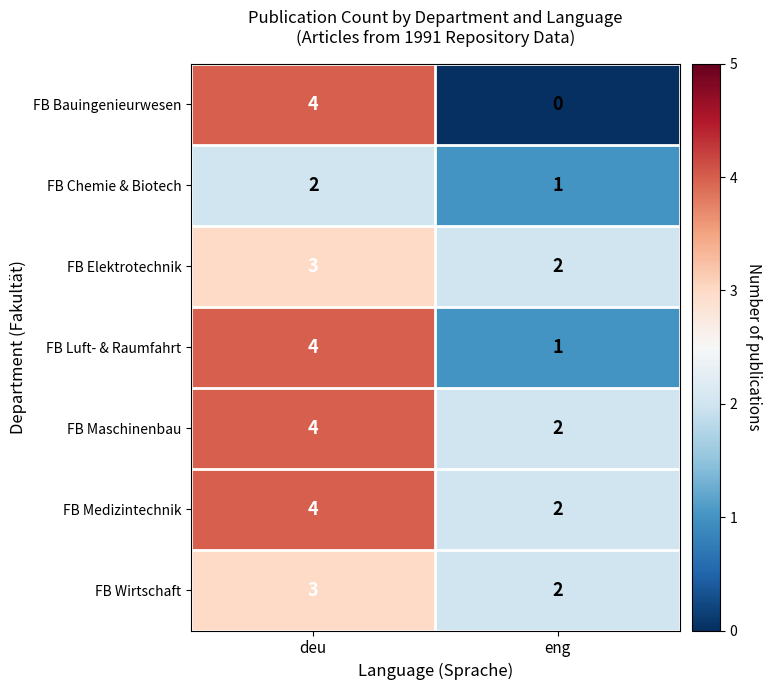

Is the value of FB Luft- & Raumfahrt at deu greater than the value of FB Chemie & Biotech at deu?

Yes